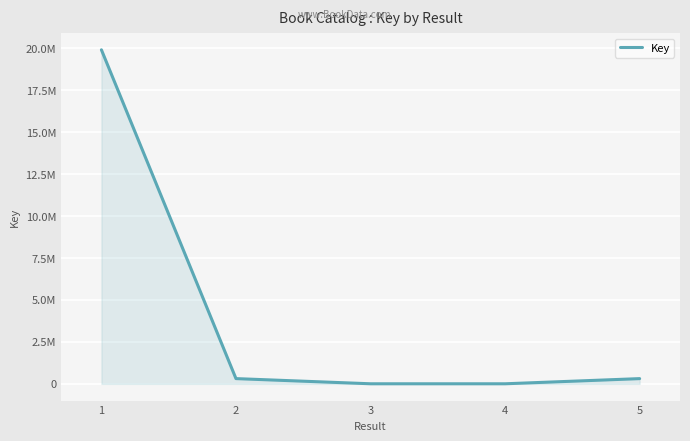

Does the chart display data point markers on the line(s)?

No